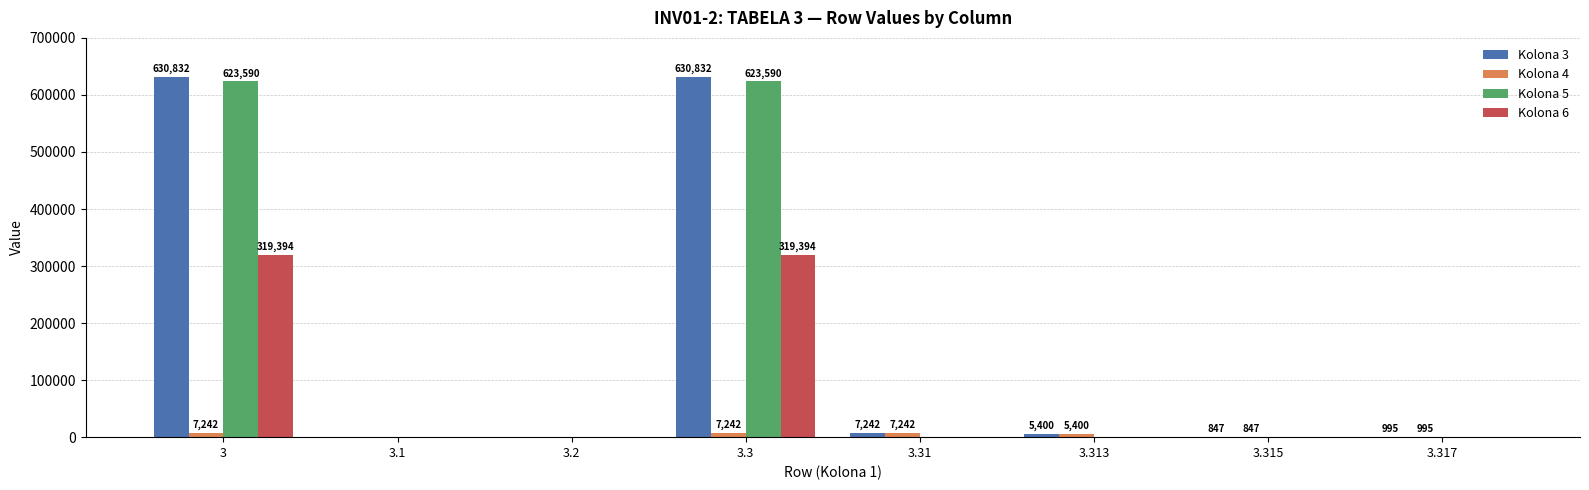

Count the number of data series in this chart.

4